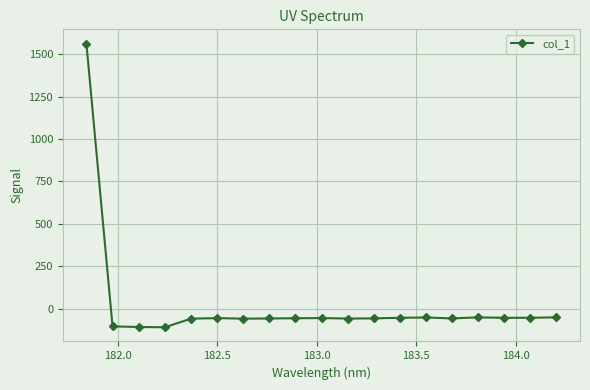

What is the difference between the maximum and second lowest values?

1669.8